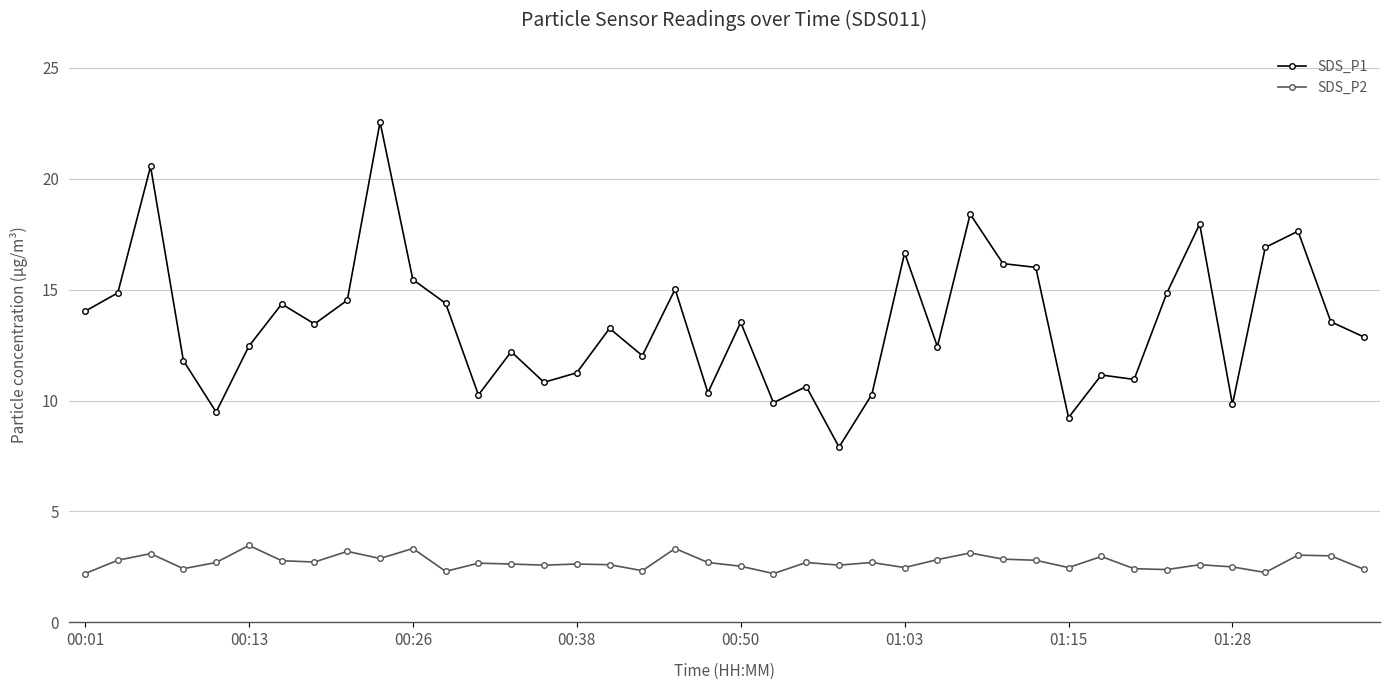

Count the number of data series in this chart.

2